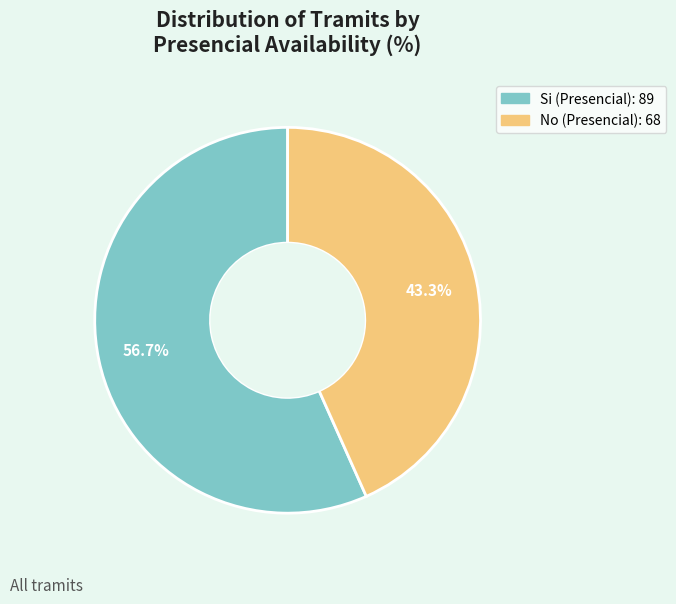

To the nearest percent, what portion does Si (Presencial) represent?

57%